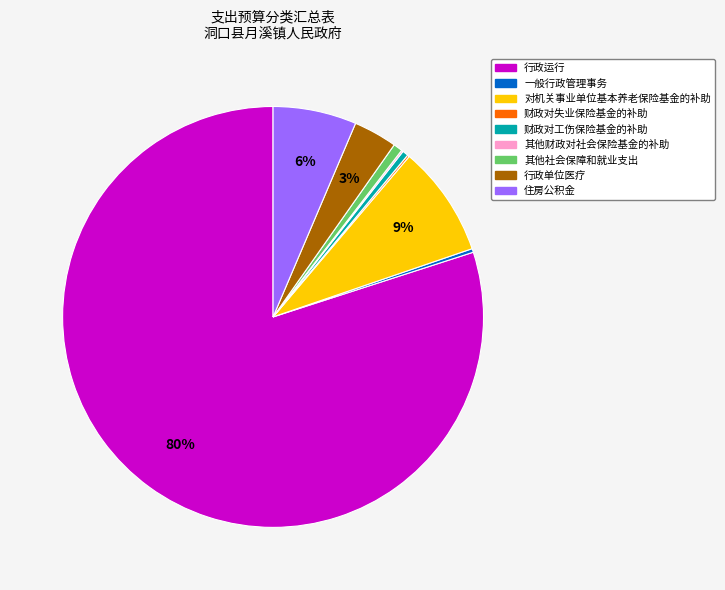

The 一般行政管理事务 slice represents 0% of the pie. True or false?

True